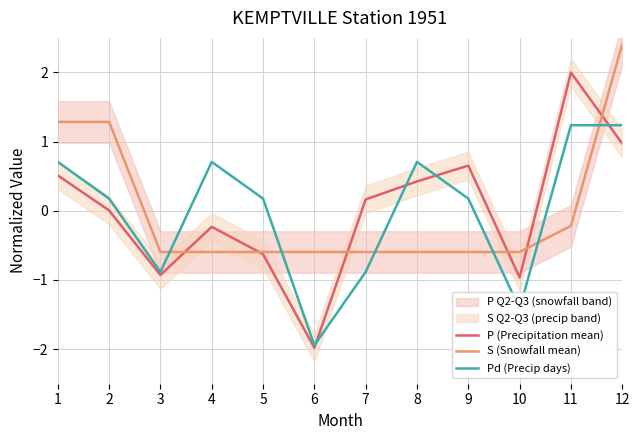

Between 3 and 7, which series saw the biggest shift?

P (Precipitation mean)